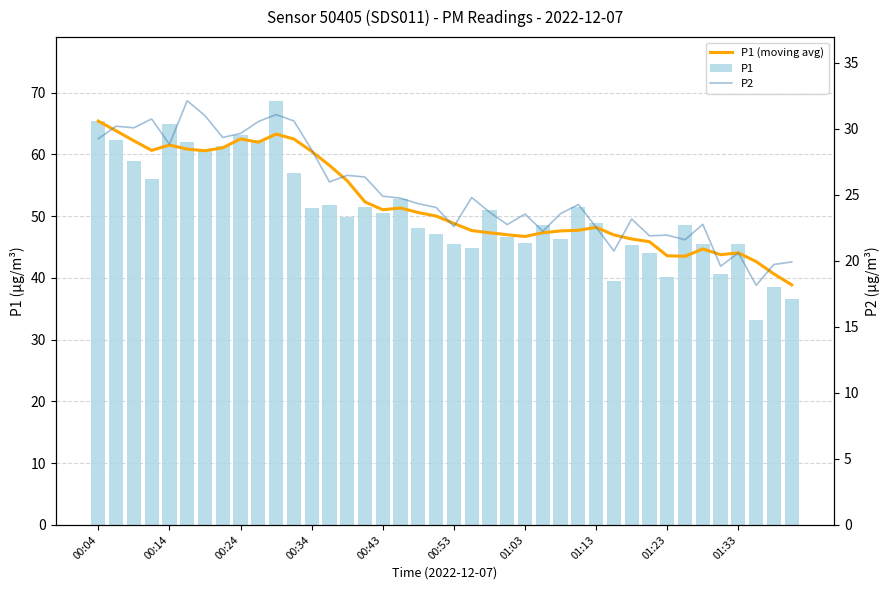

Which has a higher value, 27 or 19?

19